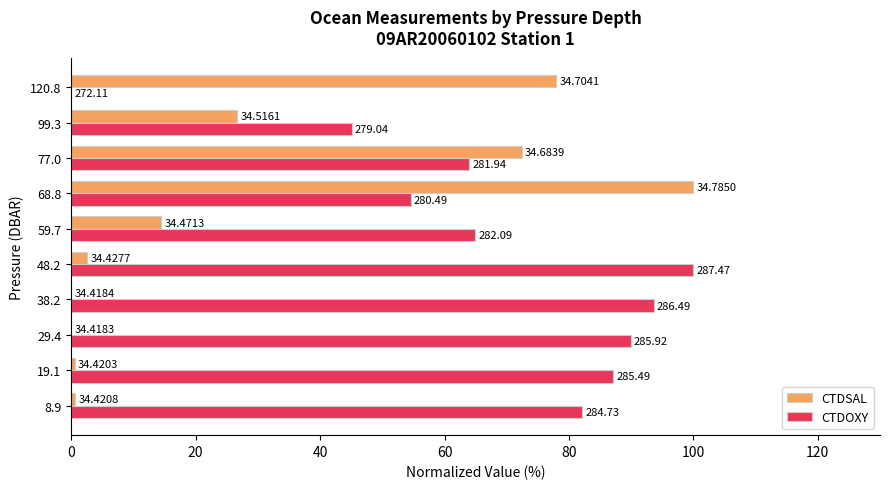

What are all the series names shown in the legend?

CTDSAL, CTDOXY